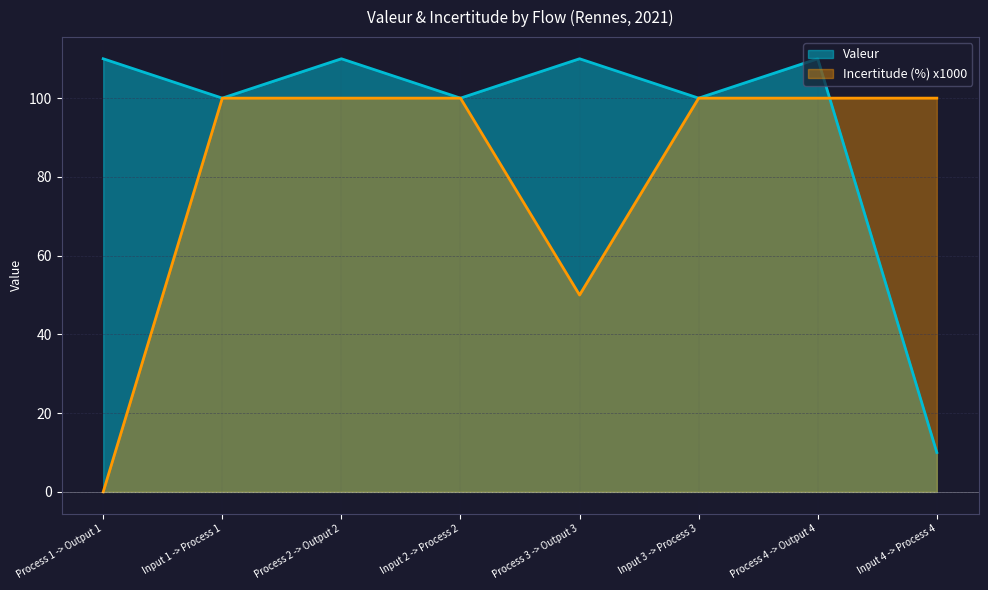

Reading left to right, what are all the values shown in this chart?

Valeur: 110	100	110	100	110	100	110	10
Incertitude (%): 0	100	100	100	50	100	100	100